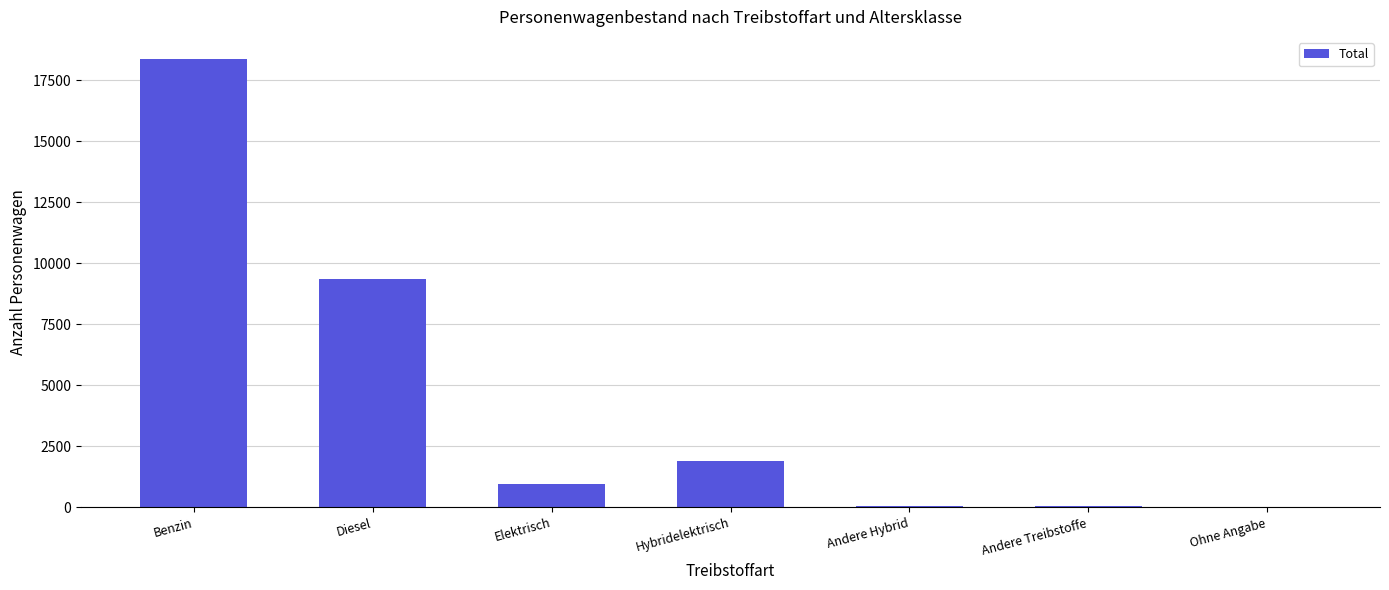

Which has a higher value, Diesel or Benzin?

Benzin